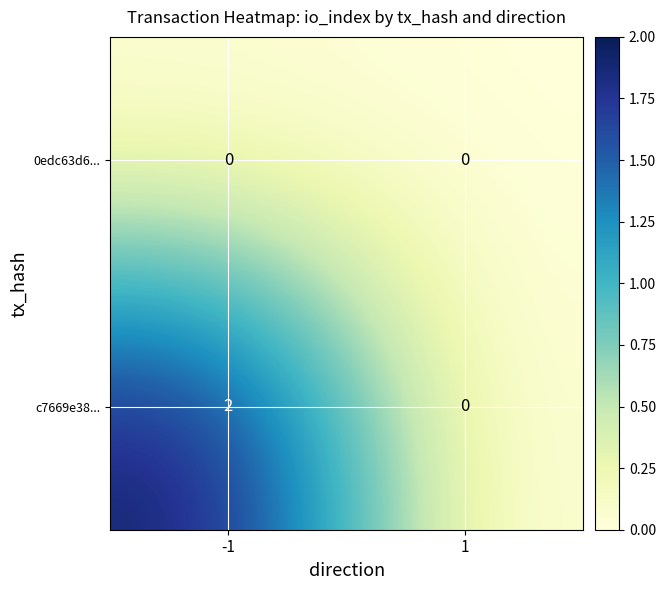

Reading left to right, extract all data points from this chart.

0edc63d6...: -1=0	1=0
c7669e38...: -1=2	1=0